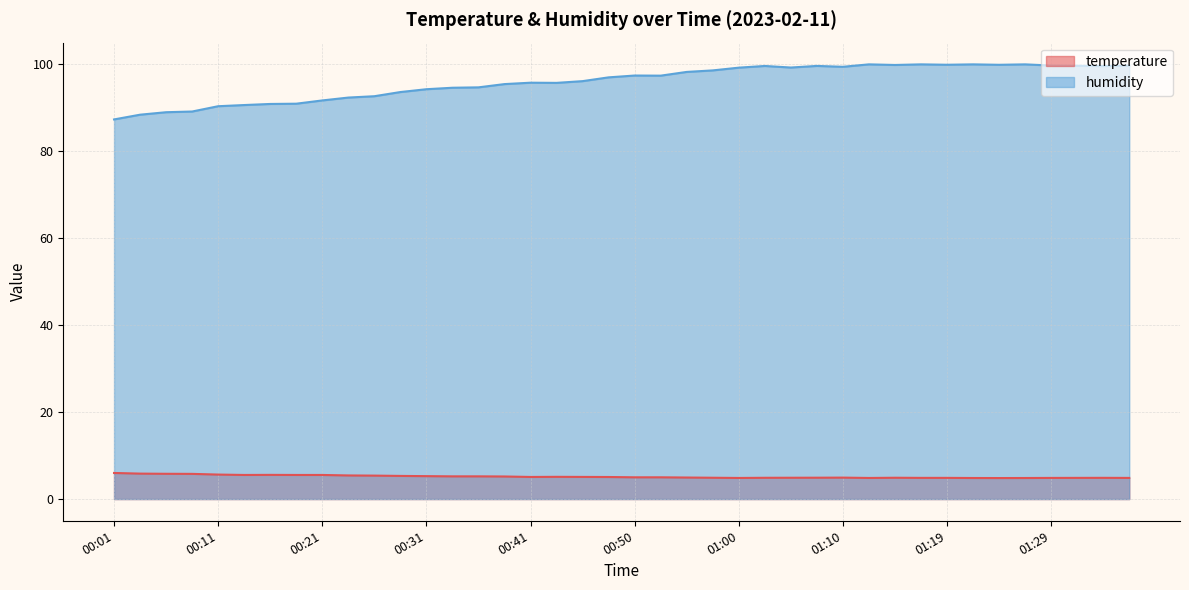

What is the label of the 28th point from the right?

00:31